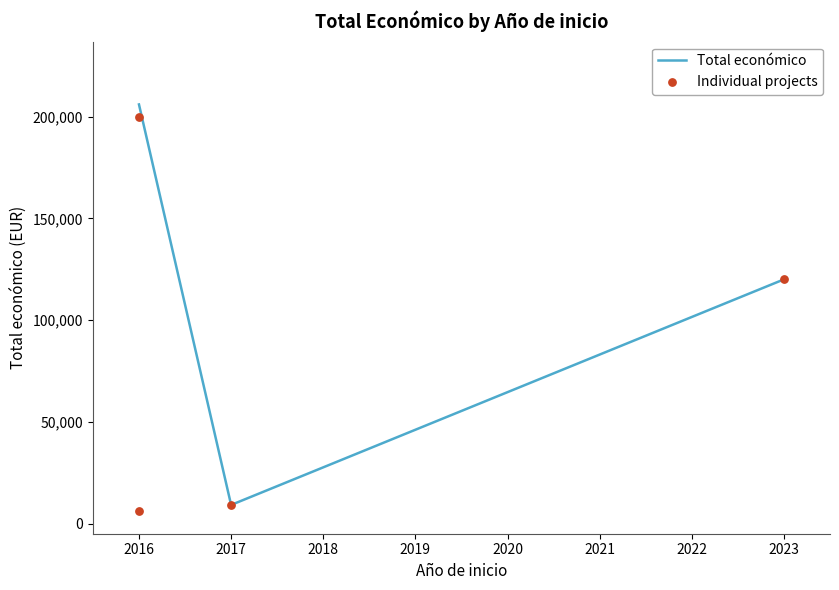

What is the ratio of the value at 2017 to the value at 2023?

0.1